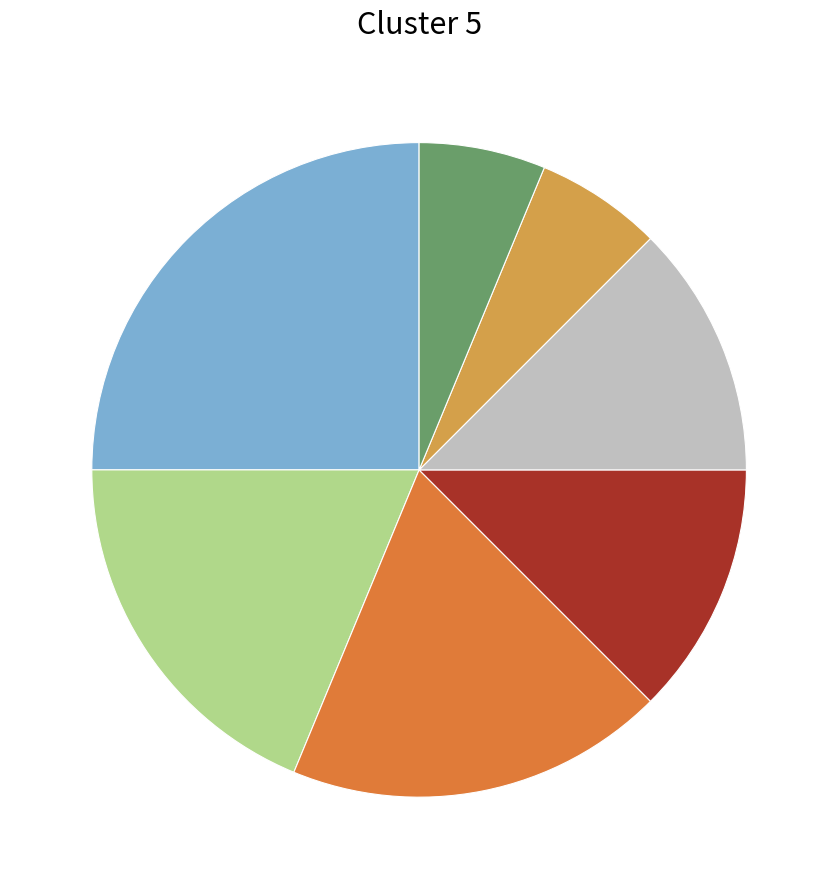

Is there any slice that represents more than half of the pie?

No